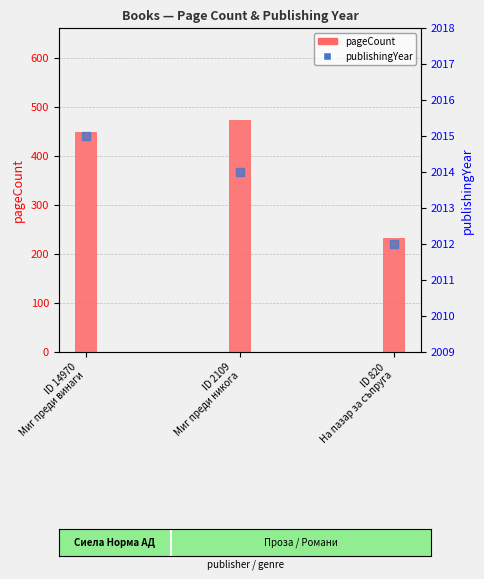

Is the value of publishingYear at ID 14970
Миг преди винаги greater than the value of pageCount at ID 14970
Миг преди винаги?

Yes